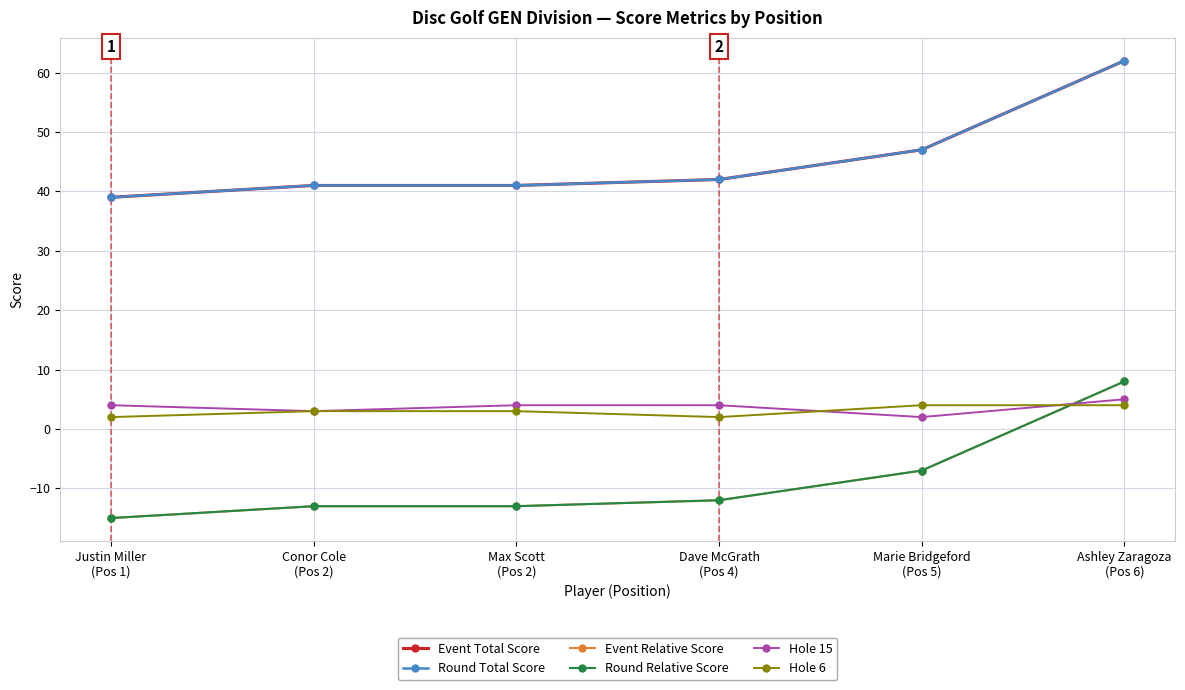

What is the average value of the Event Total Score series?

45